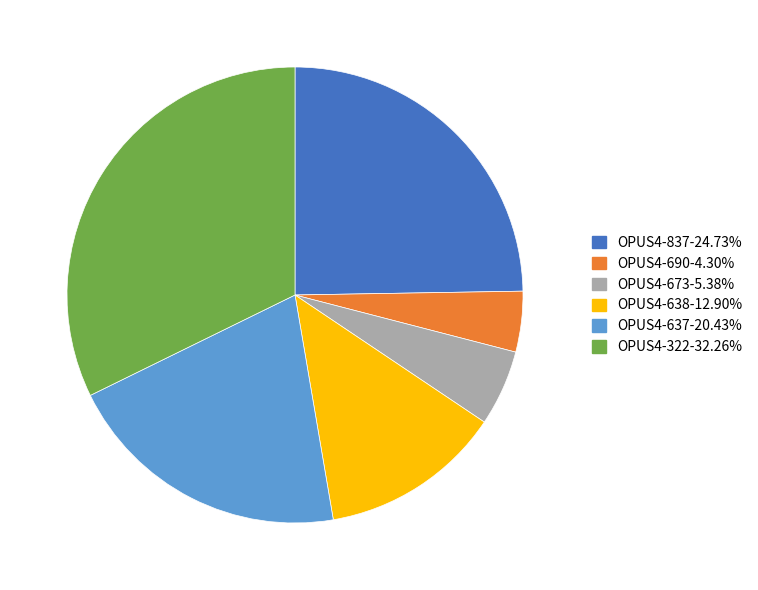

Which slice is the smallest?

OPUS4-690